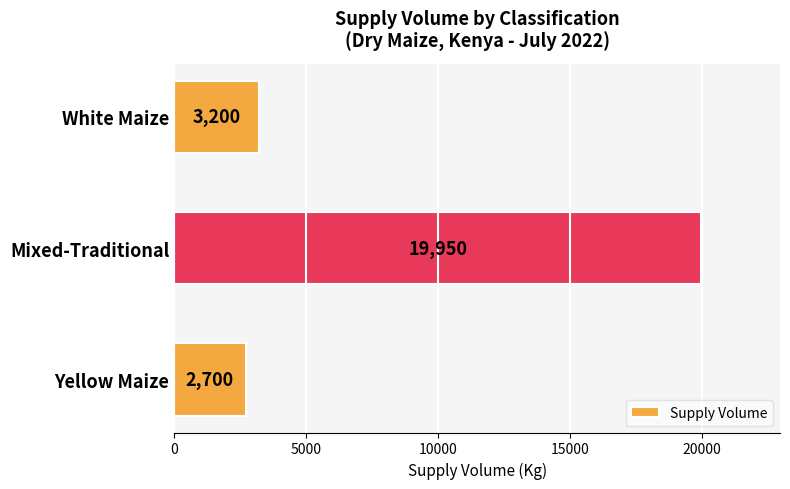

Where is the data nearest to the value 11325?

White Maize